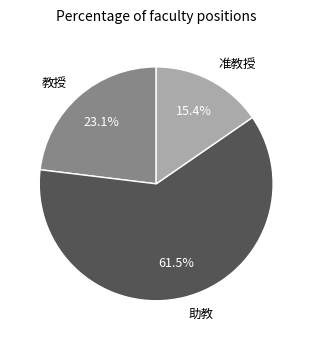

True or false: 教授 accounts for 23% of the total.

True